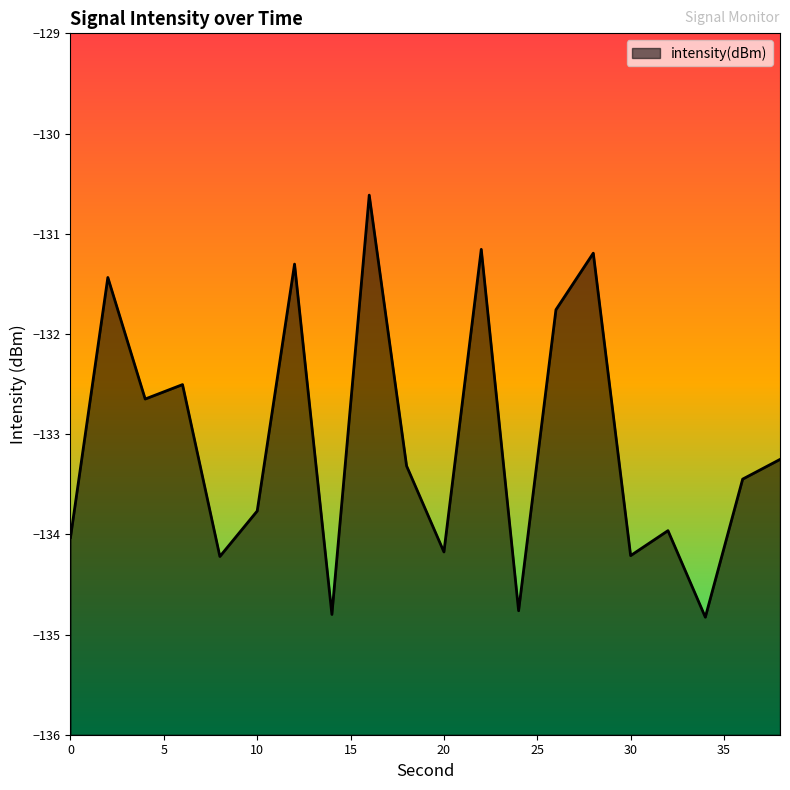

Reading right to left, list all the values displayed in this chart.

38=-133.3	36=-133.4	34=-134.8	32=-134.0	30=-134.2	28=-131.2	26=-131.8	24=-134.8	22=-131.2	20=-134.2	18=-133.3	16=-130.6	14=-134.8	12=-131.3	10=-133.8	8=-134.2	6=-132.5	4=-132.6	2=-131.4	0=-134.0